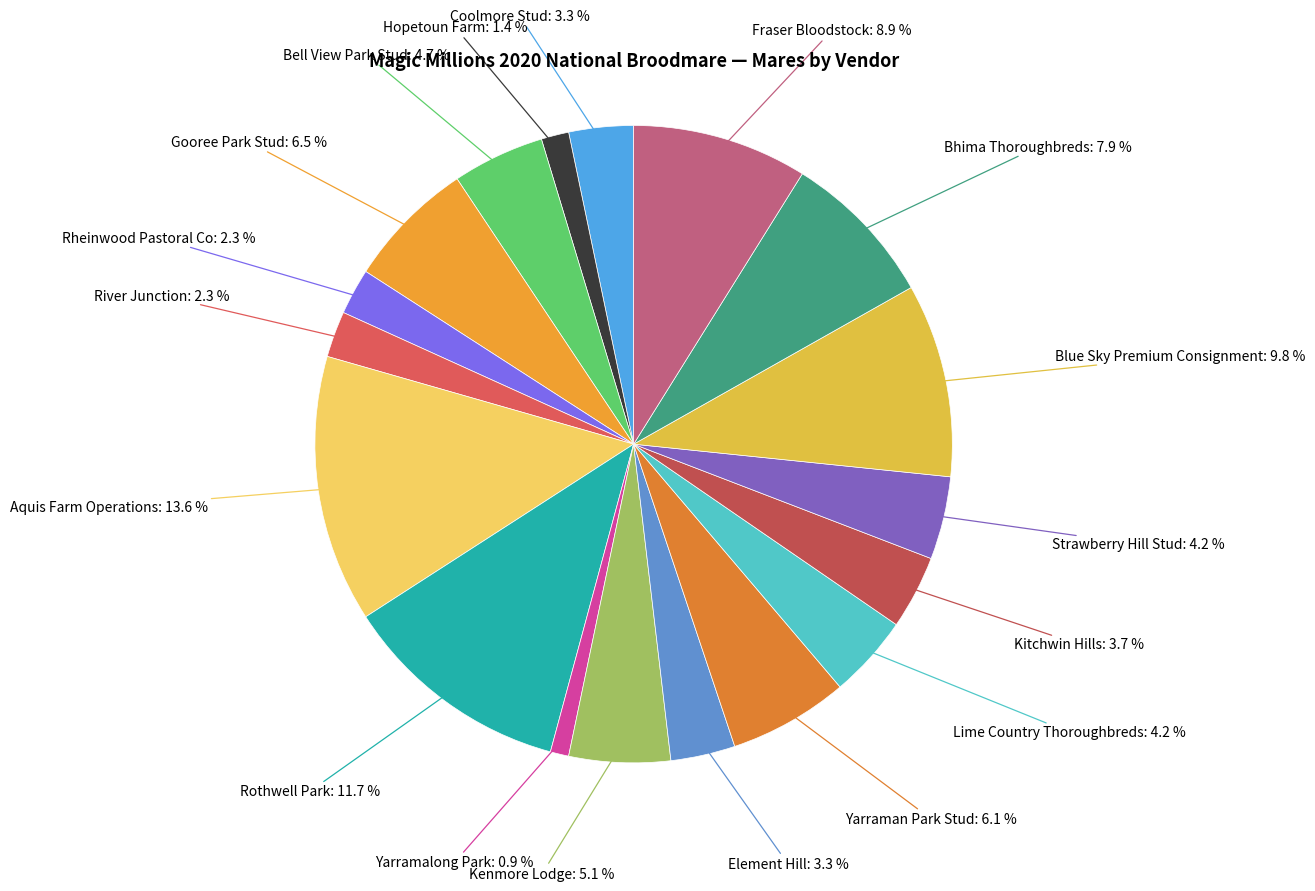

Rank the categories by value from highest to lowest.

Aquis Farm Operations, Rothwell Park, Blue Sky Premium Consignment, Fraser Bloodstock, Bhima Thoroughbreds, Gooree Park Stud, Yarraman Park Stud, Kenmore Lodge, Bell View Park Stud, Lime Country Thoroughbreds, Strawberry Hill Stud, Kitchwin Hills, Coolmore Stud, Element Hill, Rheinwood Pastoral Co, River Junction, Hopetoun Farm, Yarramalong Park